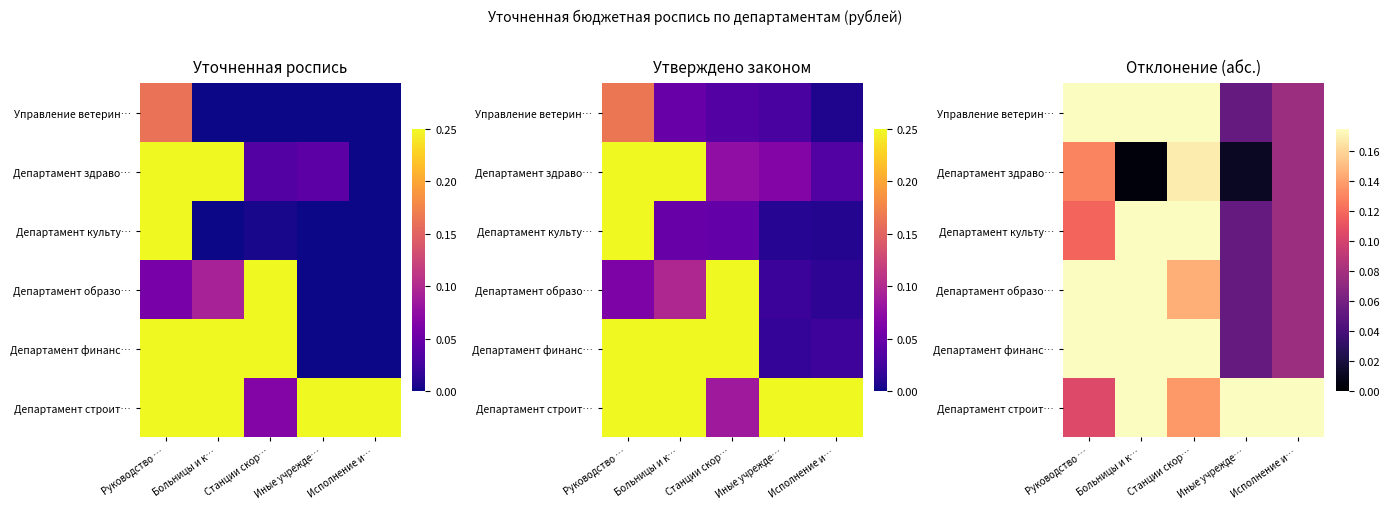

Which has a higher value, Иные учрежде… or Станции скор…?

Станции скор…